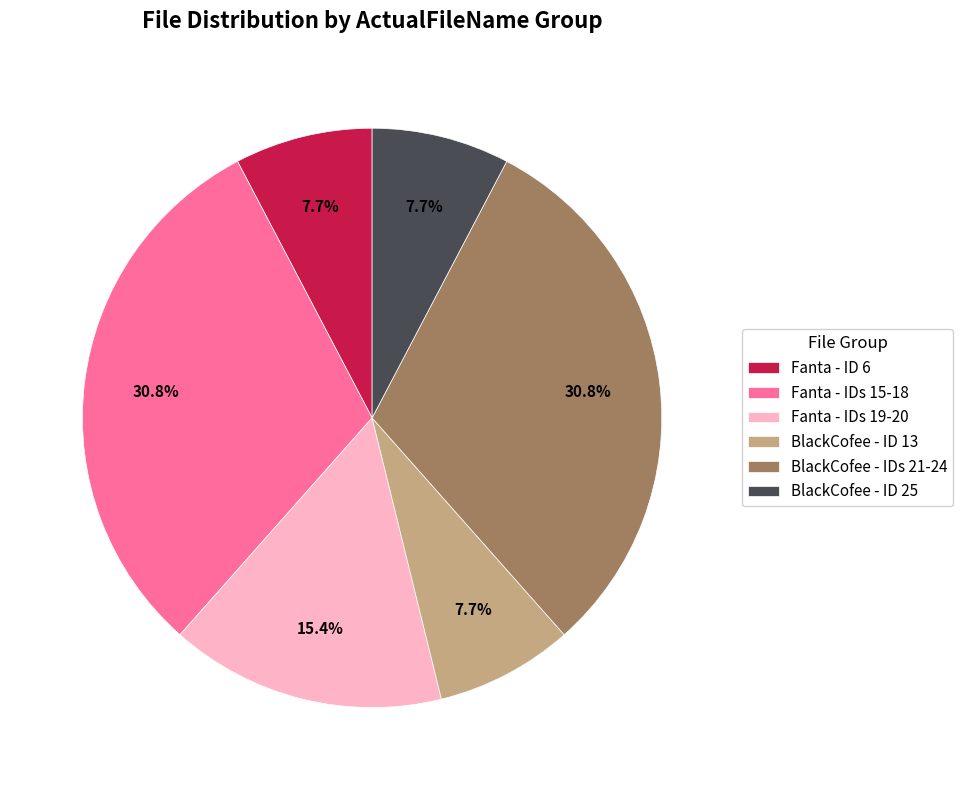

What portion of the pie excludes Fanta - IDs 19-20?

84.6%